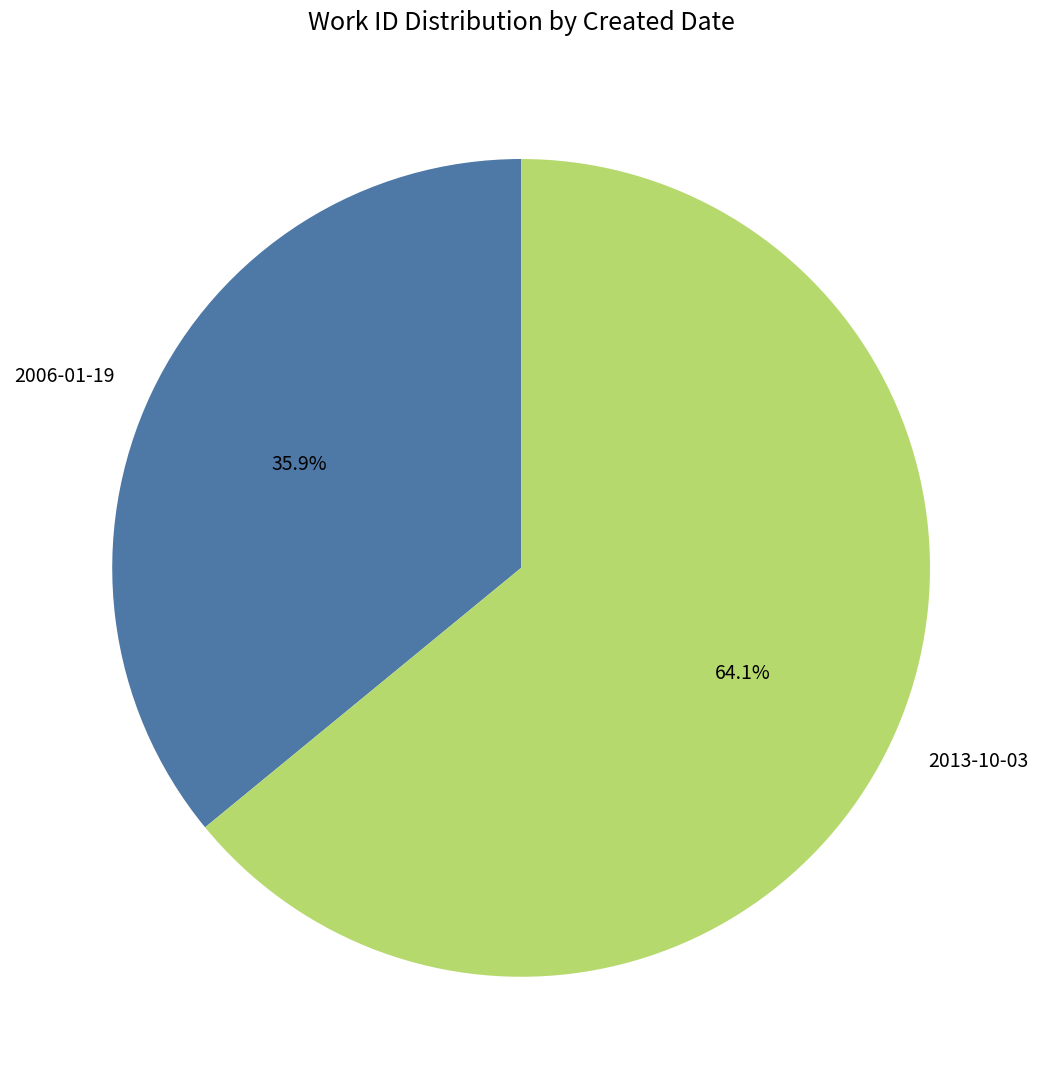

Rank the categories by value from highest to lowest.

2013-10-03, 2006-01-19